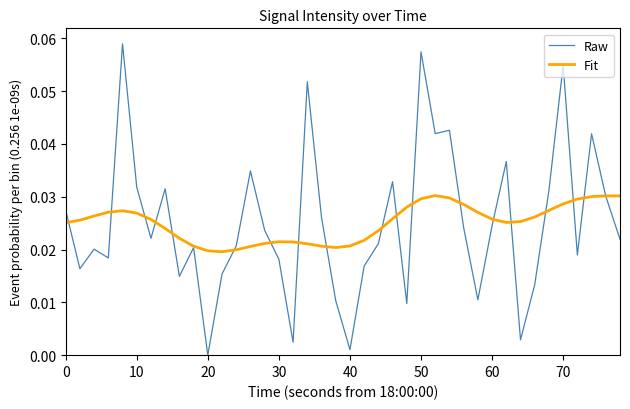

Which series has the widest spread of values?

Raw